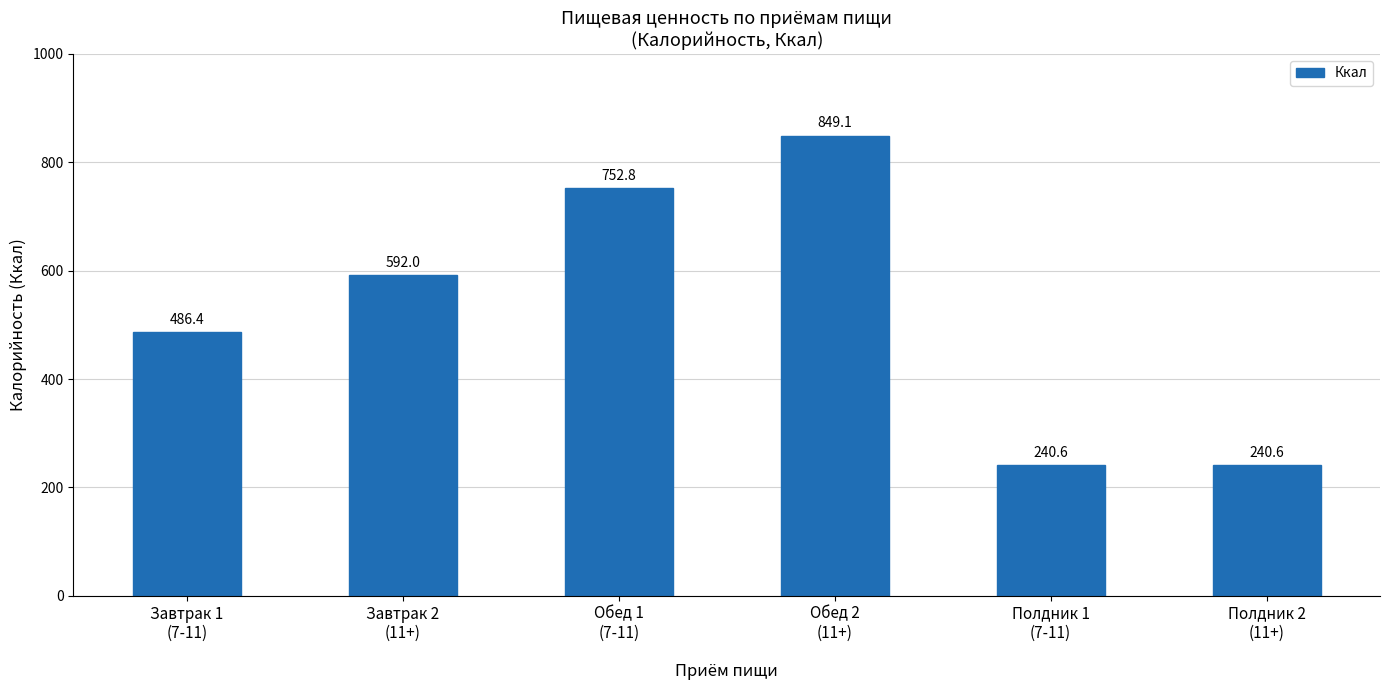

What position from the right is Полдник 2
(11+)?

1